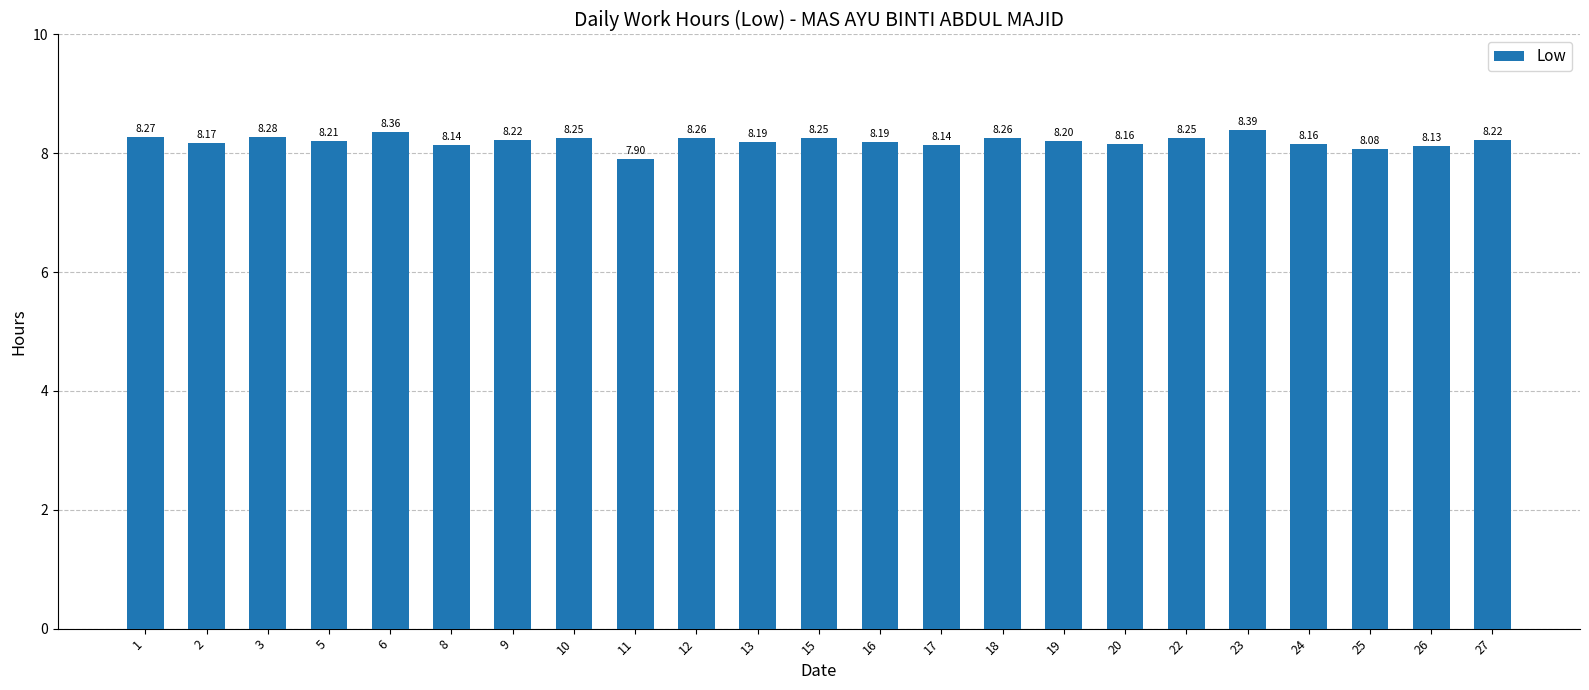

Which has a higher value, 27 or 16?

27